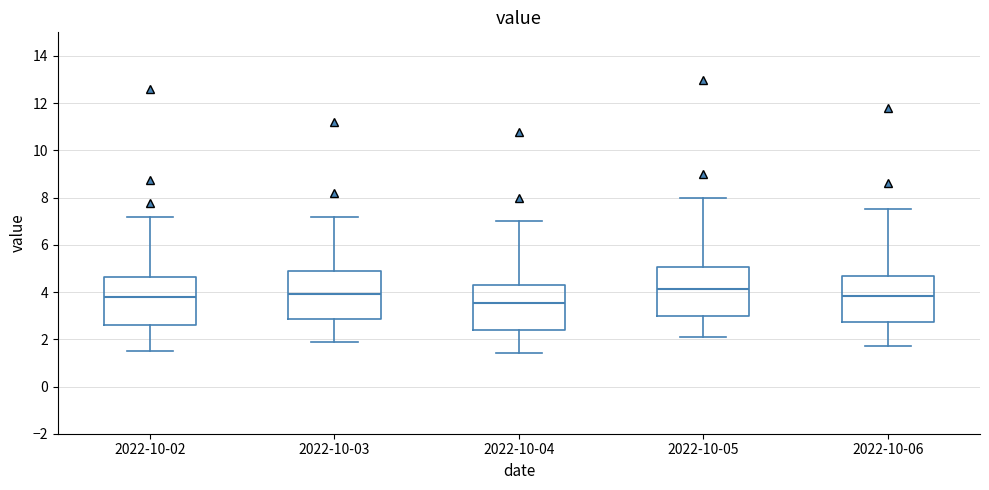

Where does the lower whisker of the box for 2022-10-05 end on the y-axis? The values are not printed on the chart, so give them approximately, as read against the axis.

2.2